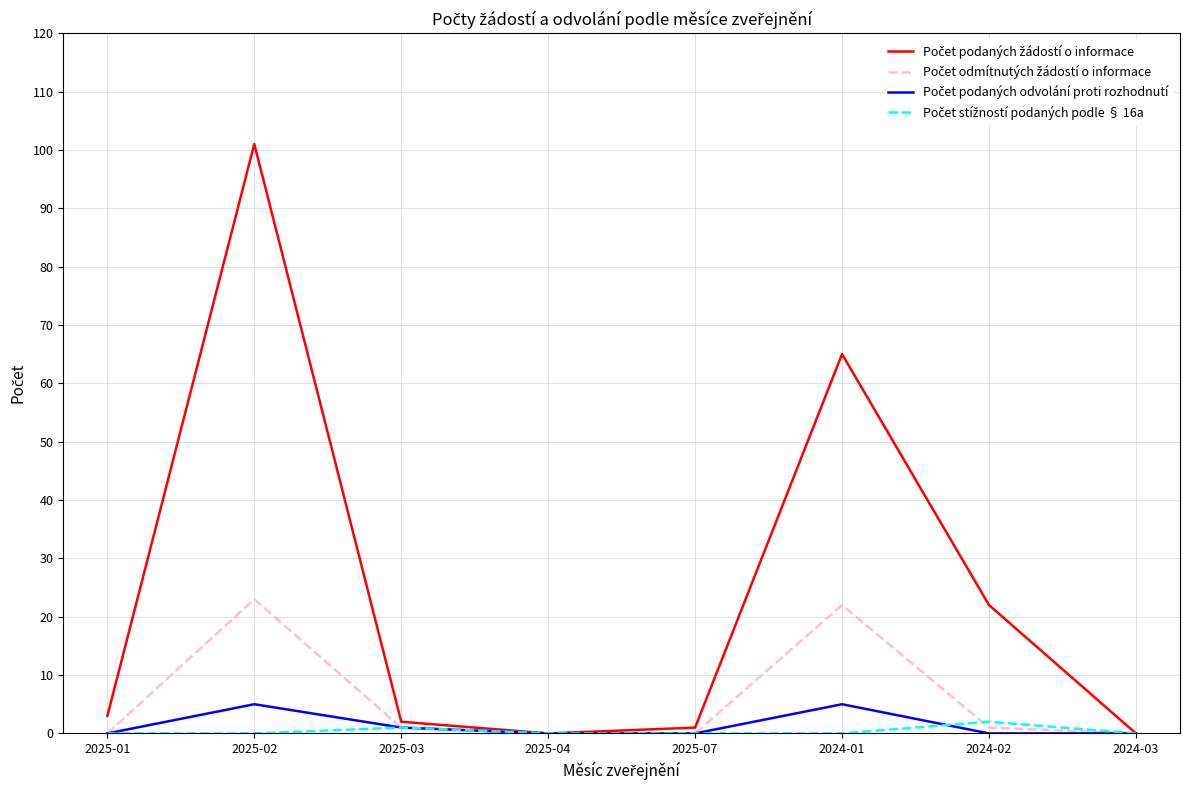

What position from the left is 2024-03?

8